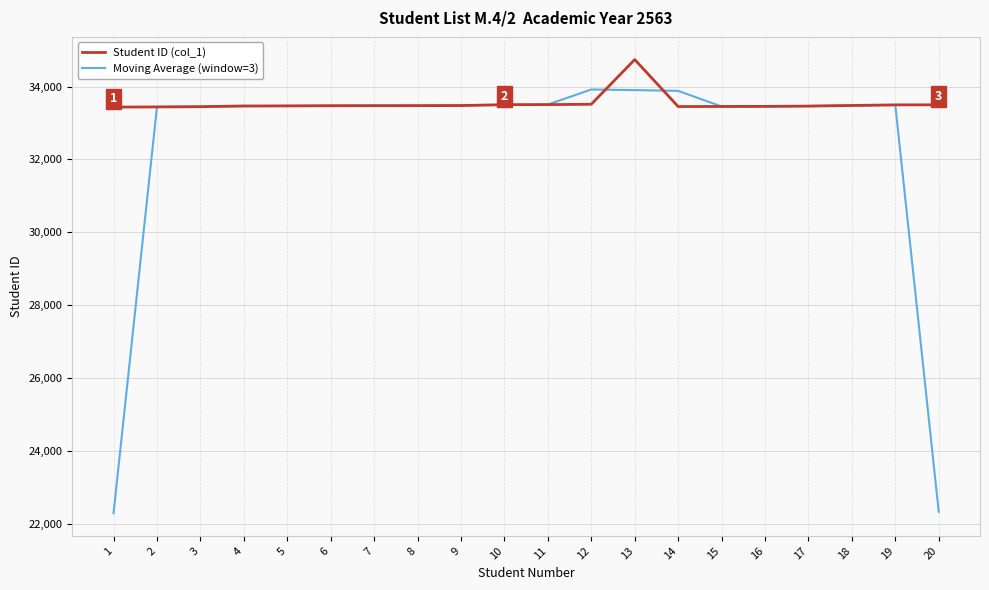

How many distinct data groups are displayed?

2